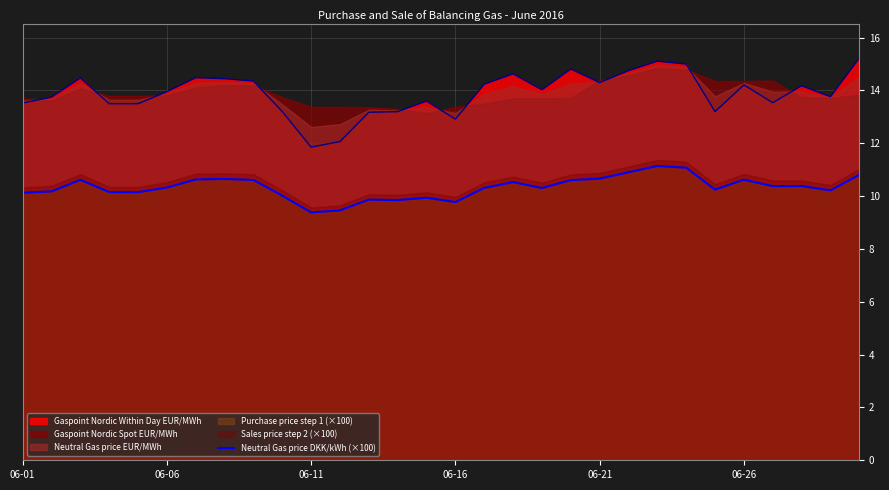

The Gaspoint Nordic Within Day EUR/MWh series shows 7.2 at 06-16. True or false?

False